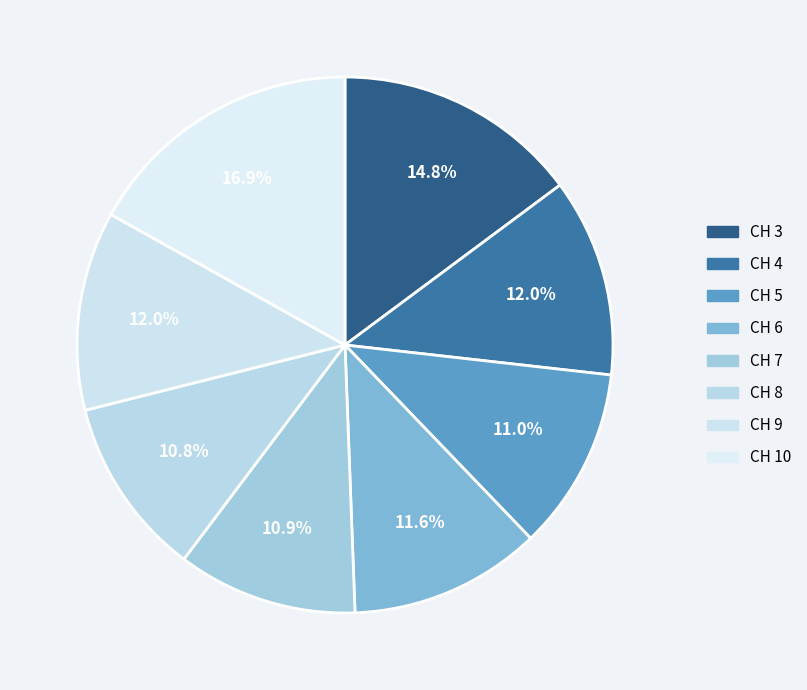

Which category has the biggest portion of the pie?

CH 10